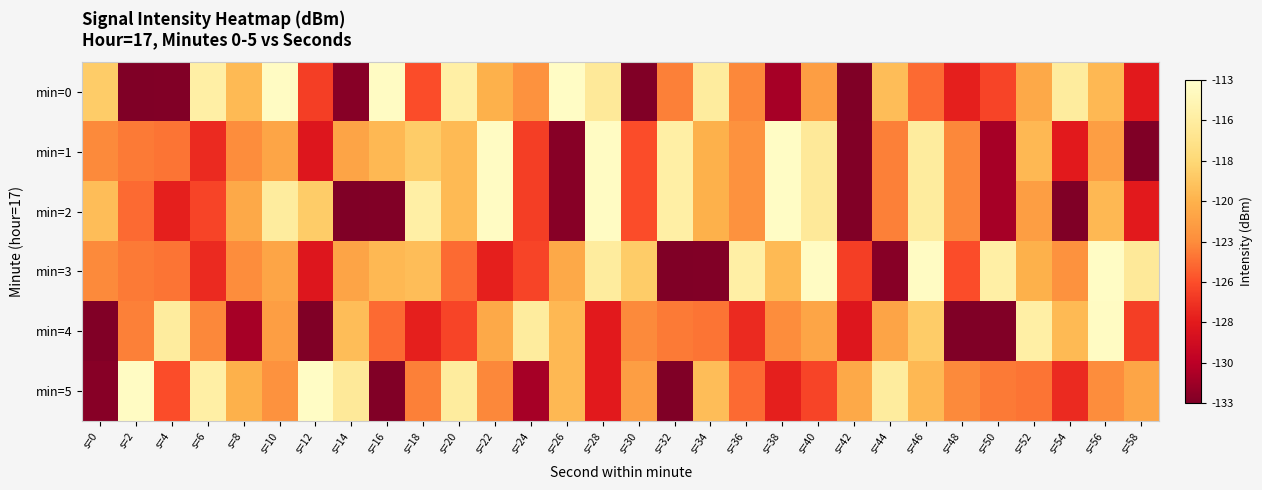

Which category has the highest value across all series?

s=26